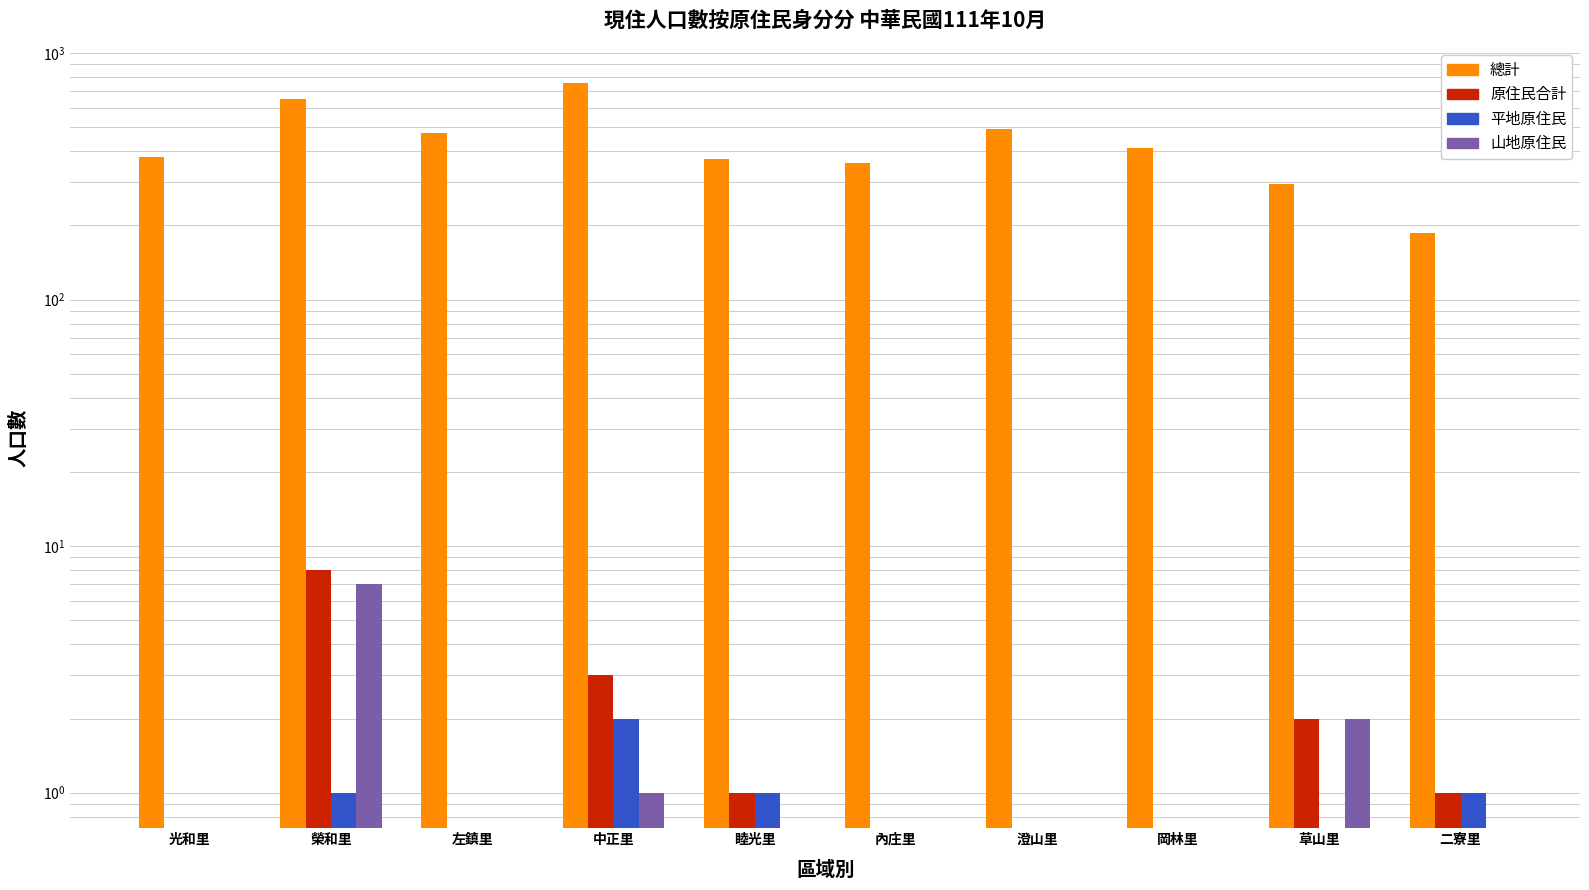

Are the bars grouped side by side (vs. stacked)?

Yes